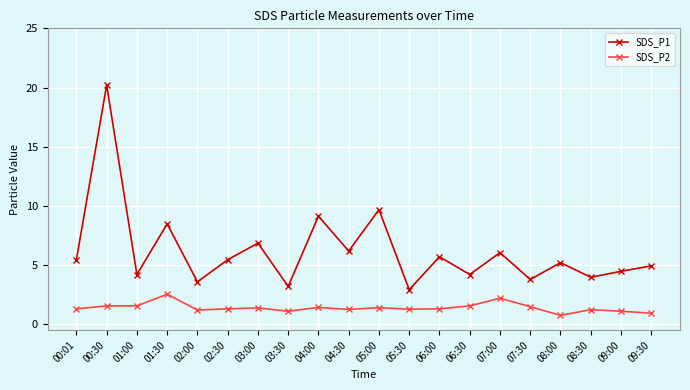

Between 06:30 and 07:30, which series saw the biggest shift?

SDS_P1